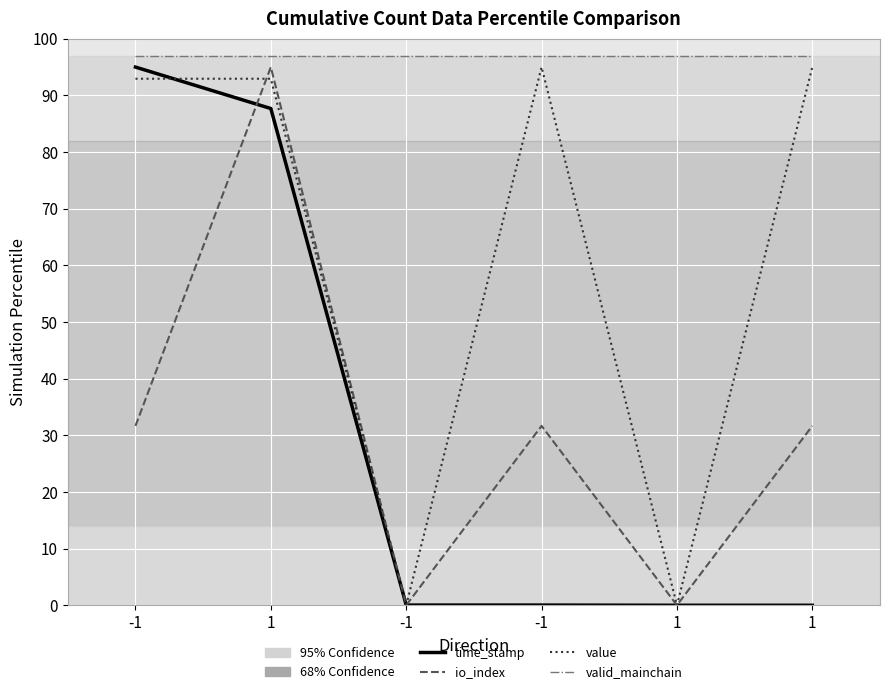

At which label is value closest to 47?

-1